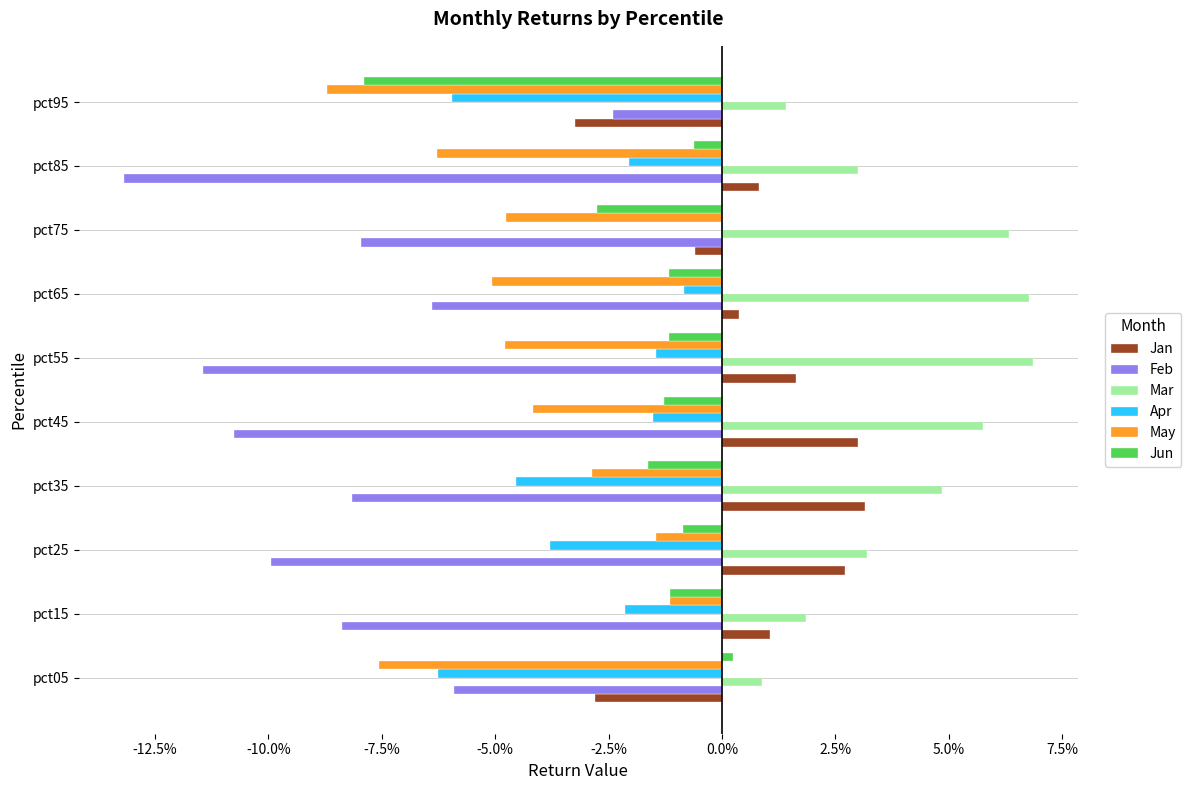

What is the difference between the second highest and minimum values in the Jun series?

0.1